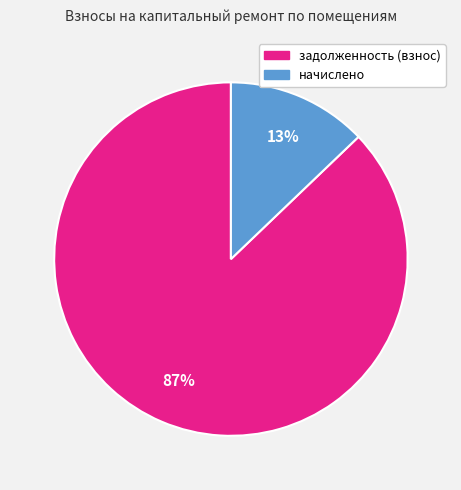

To the nearest percent, what is the difference between the largest and smallest slice percentages?

74%